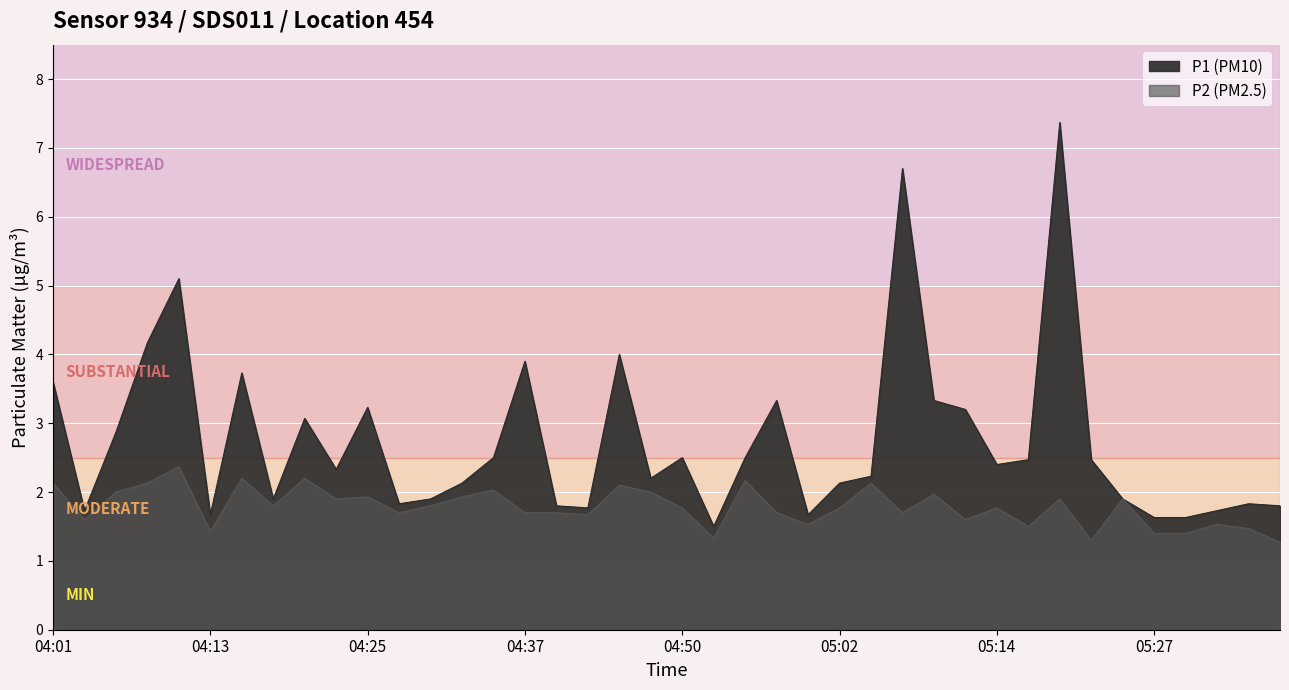

In P2, how many points are lower than both neighbors (excluding endpoints)?

12